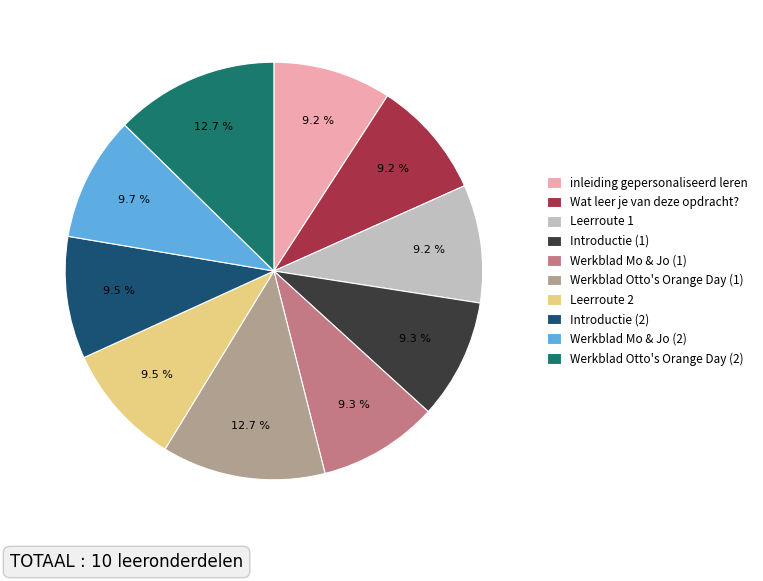

Is there any slice that represents more than half of the pie?

No